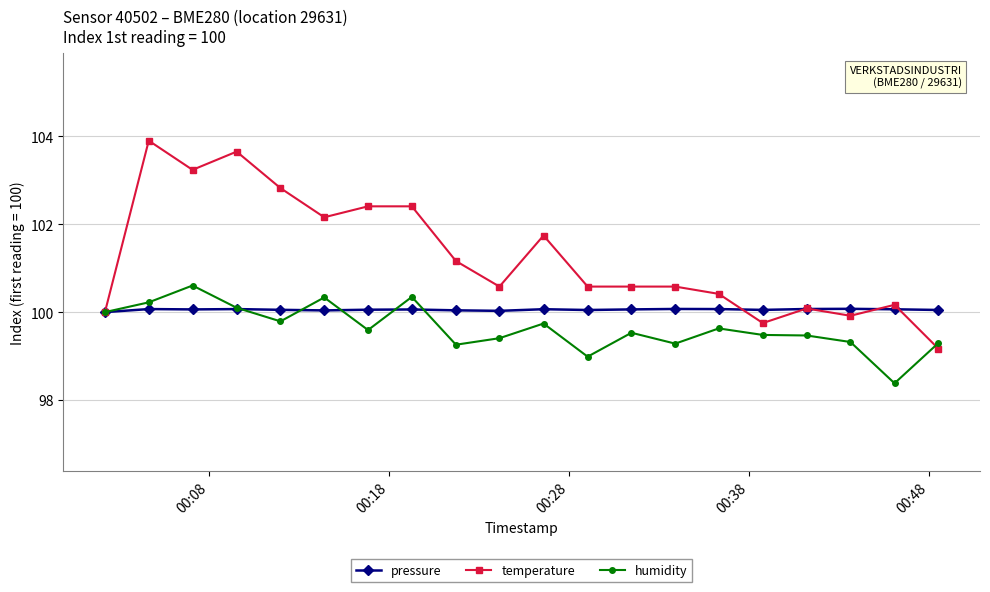

Which series has the largest range (max minus min)?

temperature